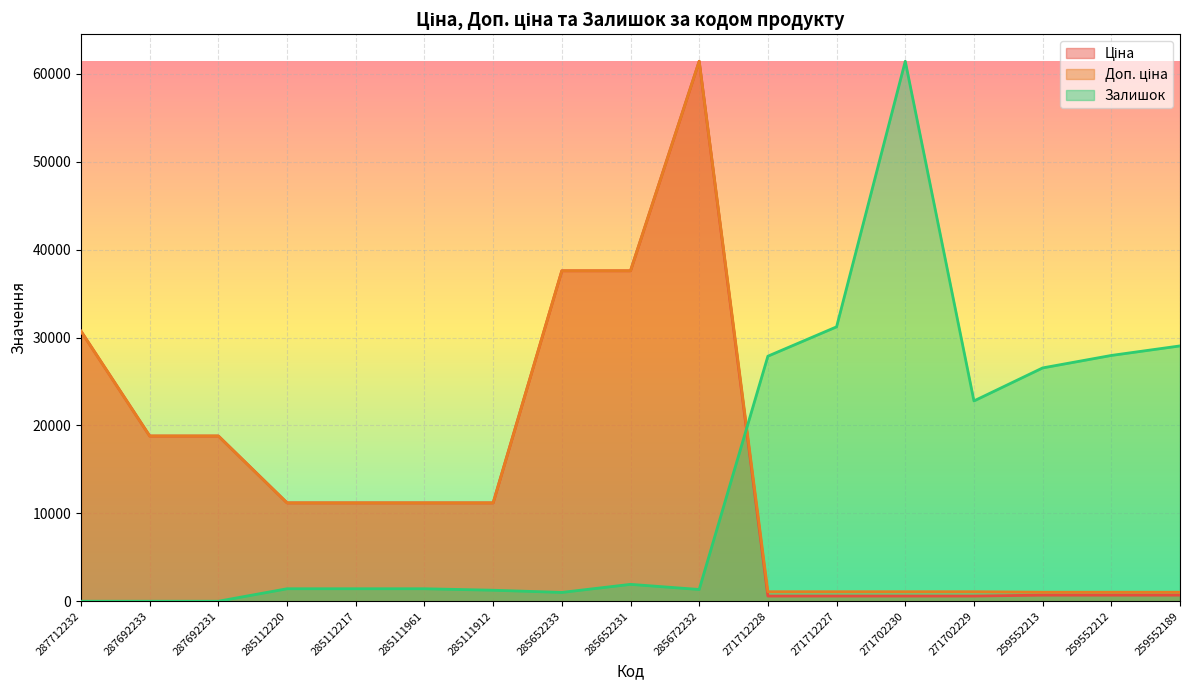

True or false: Ціна has a value of 589.9 at 271712228.

True